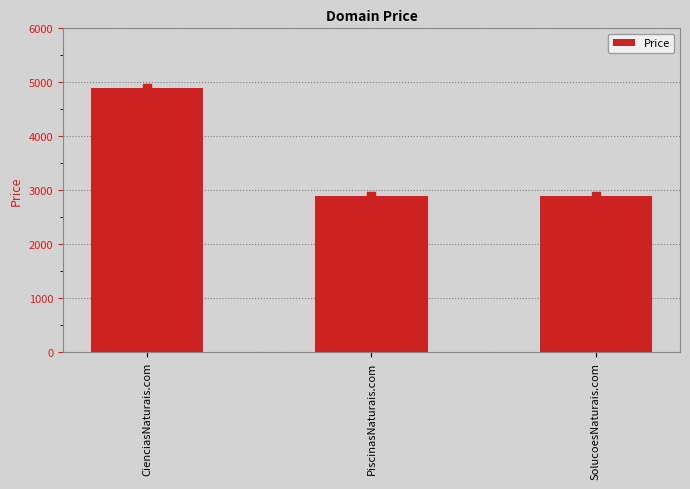

The chart shows a value of 4888 at CienciasNaturais.com. True or false?

True